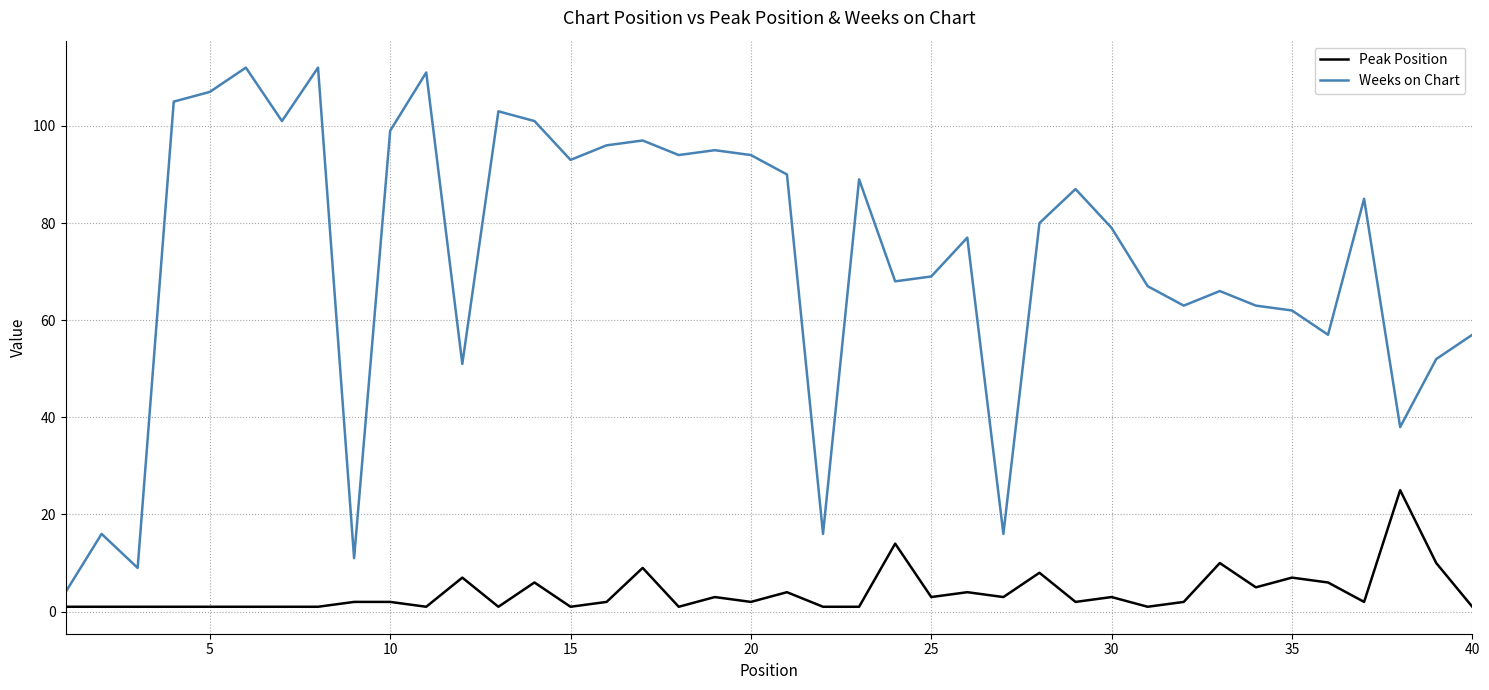

Rank the series by their maximum value, from highest to lowest.

Weeks on Chart, Peak Position